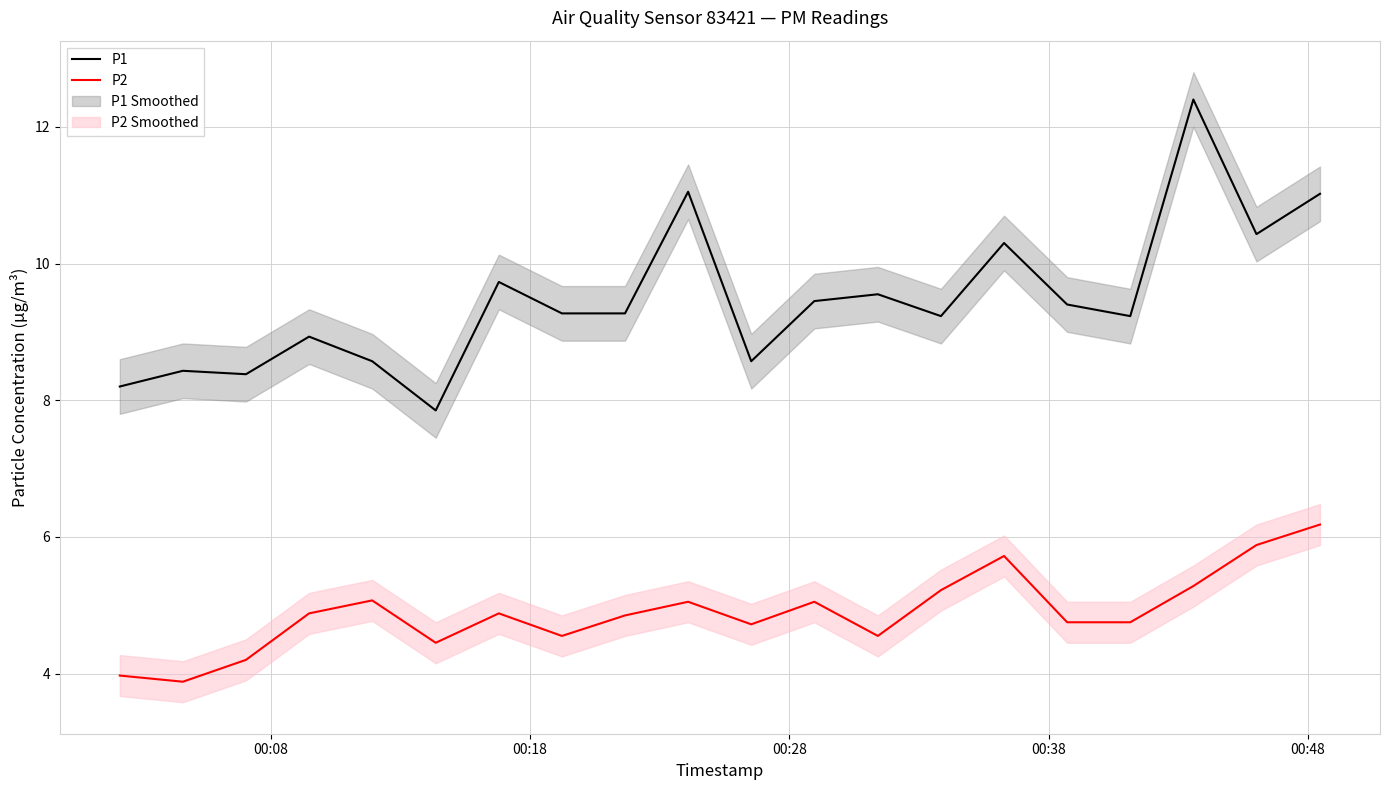

True or false: P2 and P1 cross at least once.

False